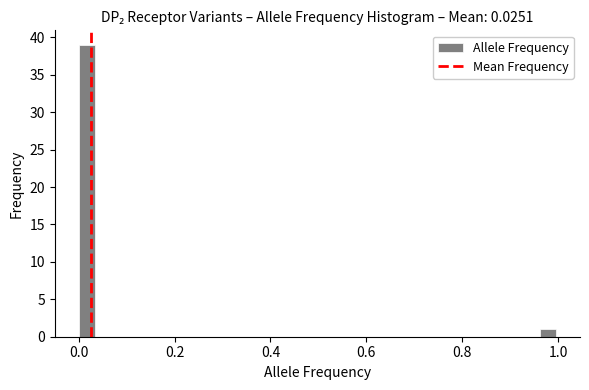

Read against the x-axis, roughly where is the centre of the tallest bar?

0.02